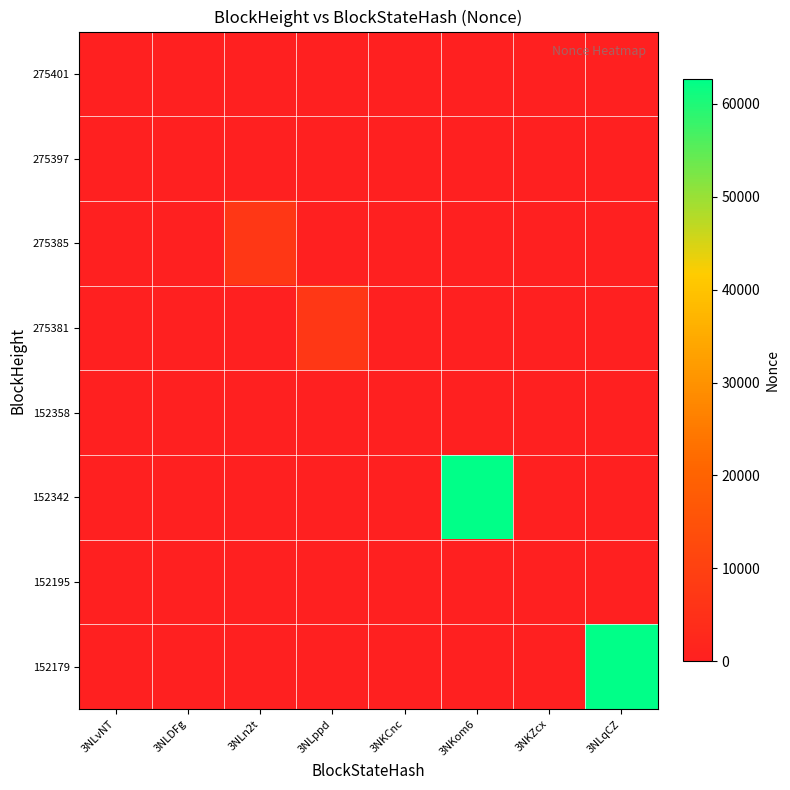

At which category is the sum across all series the highest?

3NKom6